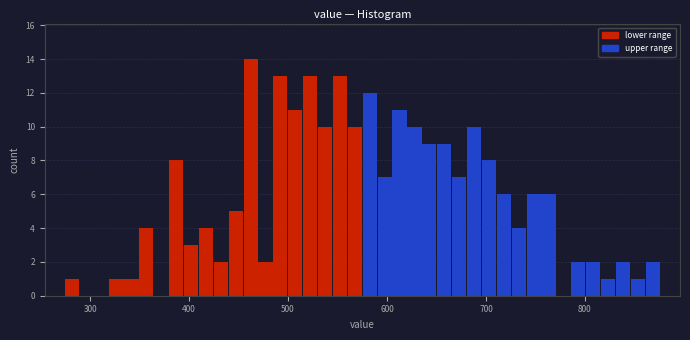

Read against the x-axis, roughly where is the centre of the tallest bar?

460